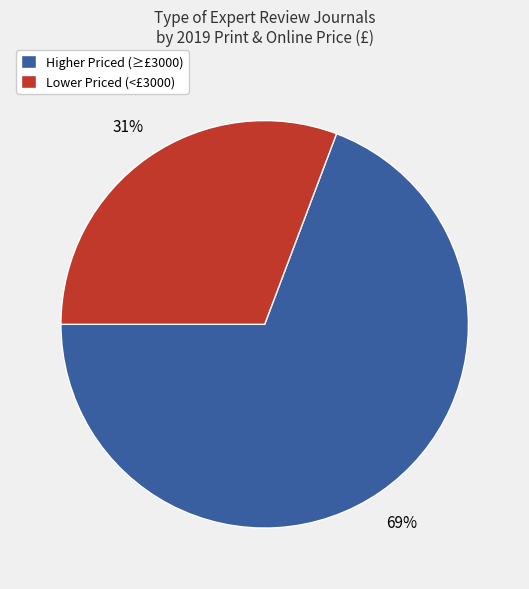

Which slice is the largest?

Higher Priced (≥£3000)